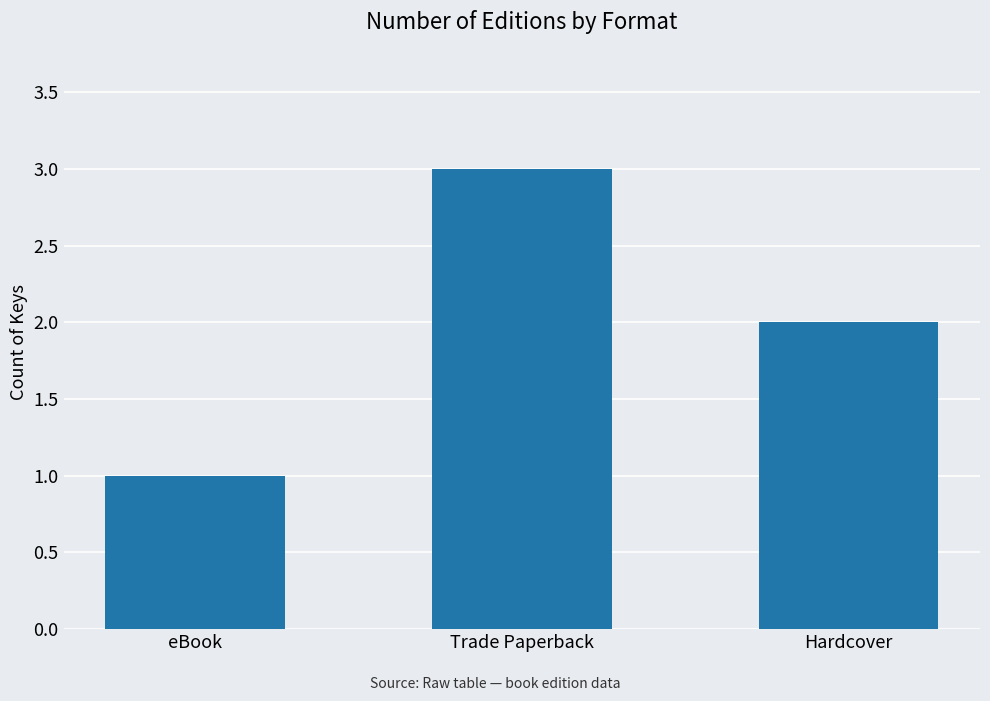

What is the average value?

2